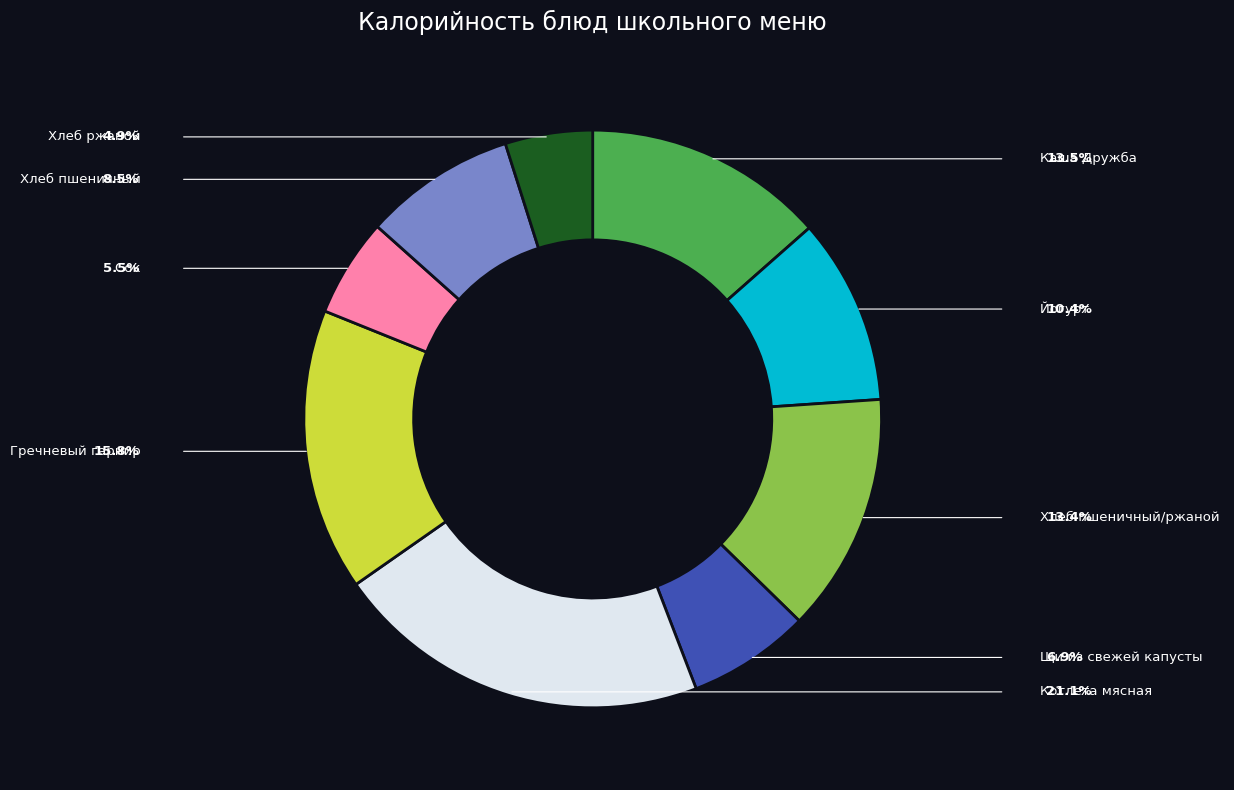

To the nearest percent, what portion does Хлеб ржаной represent?

5%